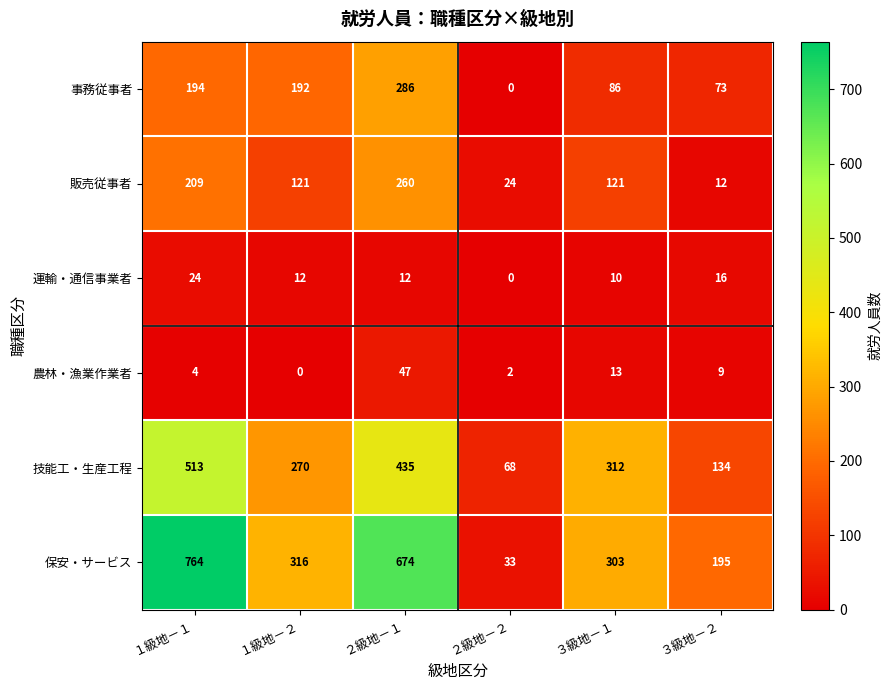

At which category does the chart reach its peak across all series?

１級地－１